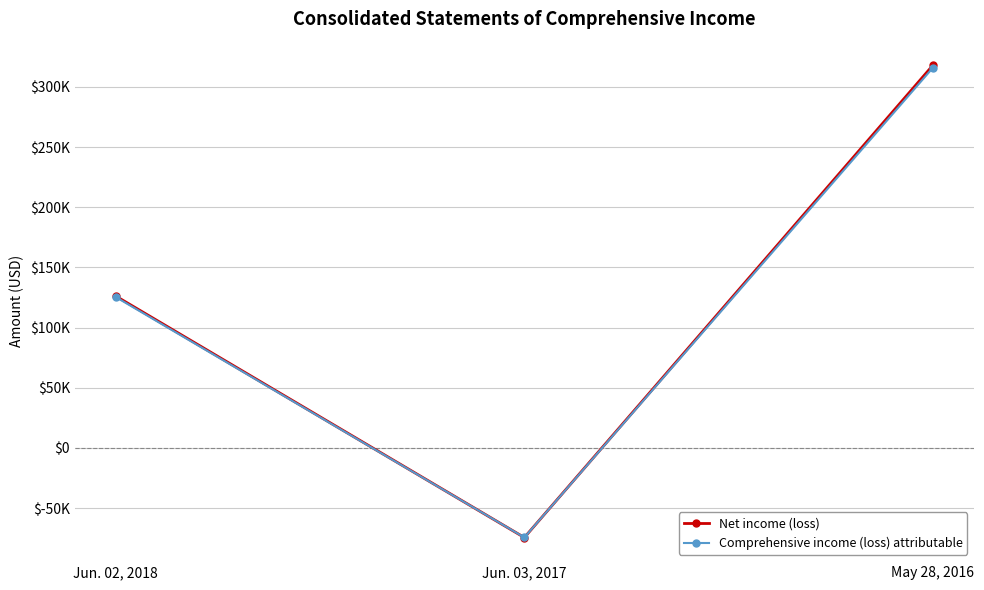

The value of Comprehensive income (loss) attributable at Jun. 02, 2018 is 184977. True or false?

False